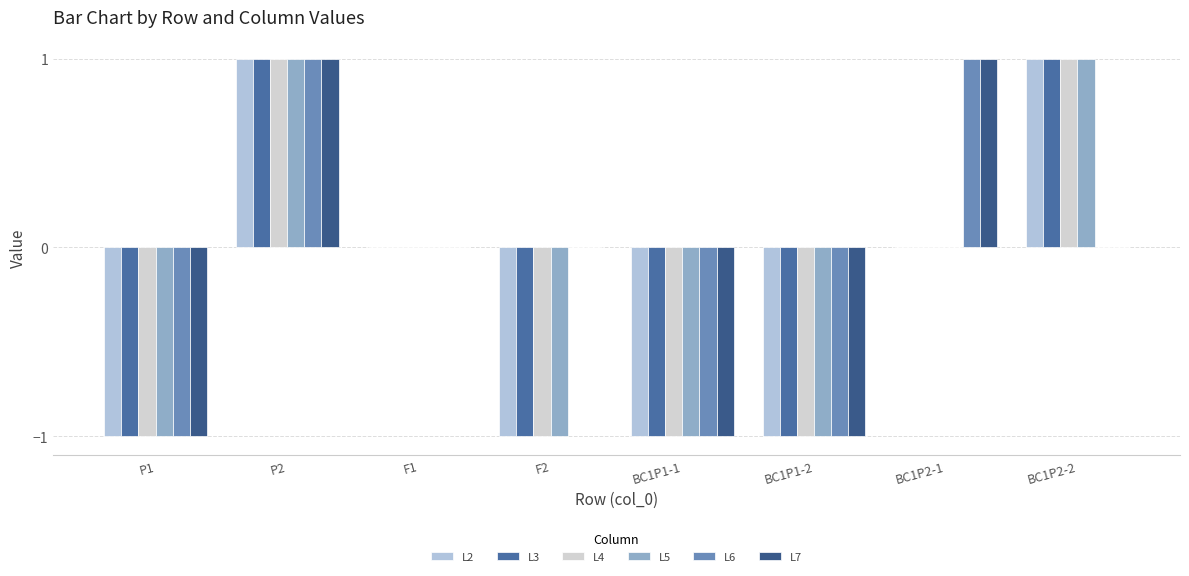

Rank the categories by L6 value from lowest to highest.

P1, BC1P1-1, BC1P1-2, F1, F2, BC1P2-2, P2, BC1P2-1